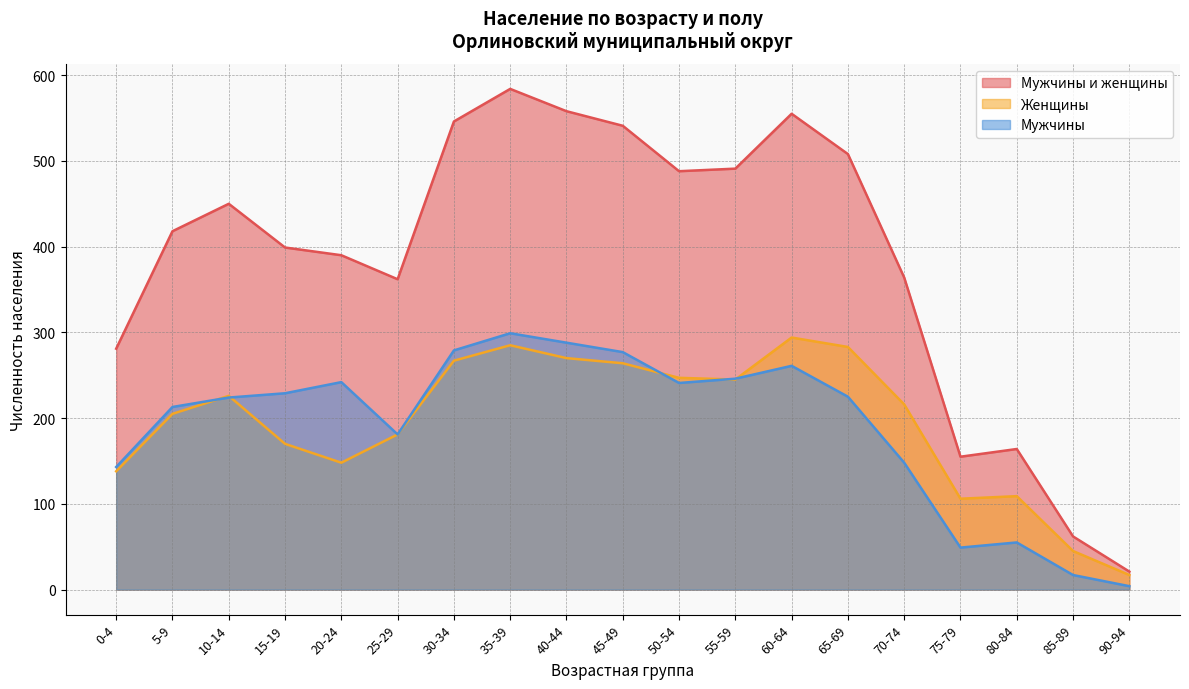

The Мужчины series shows 181 at 25-29. True or false?

True